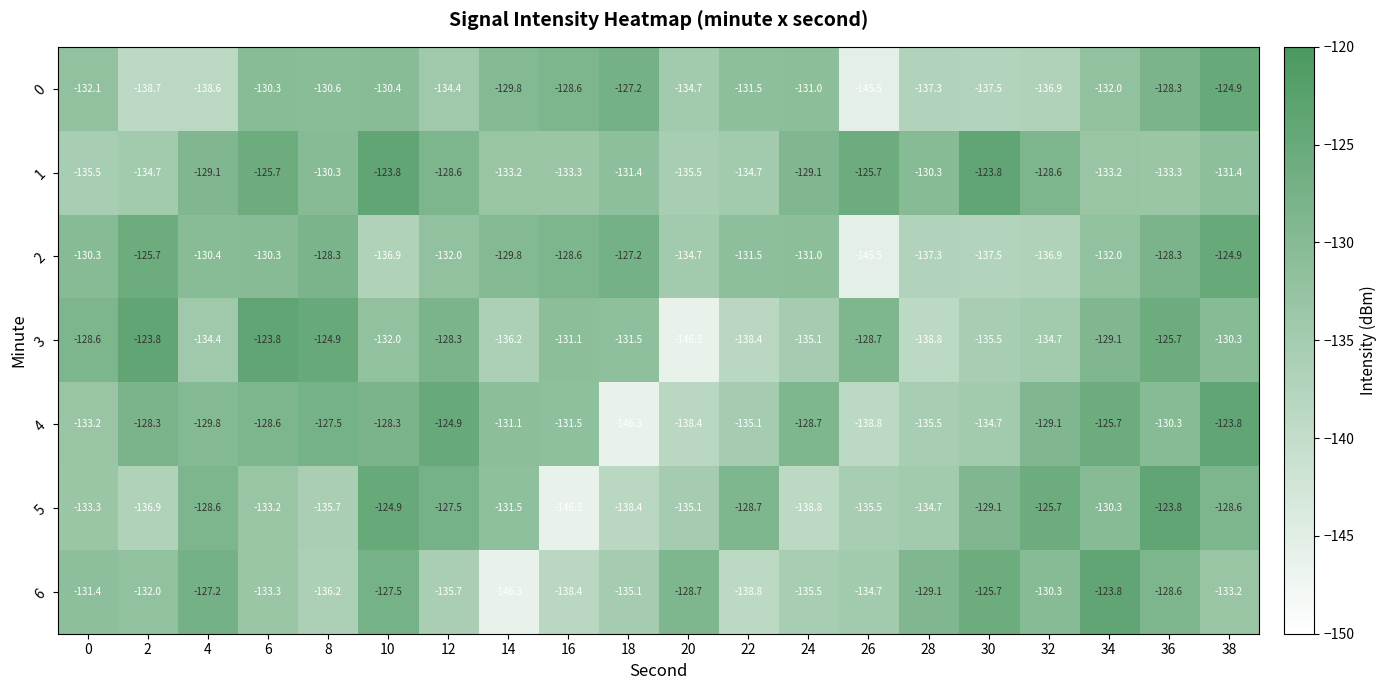

What is the spread (max minus min) of values at 38?

9.4